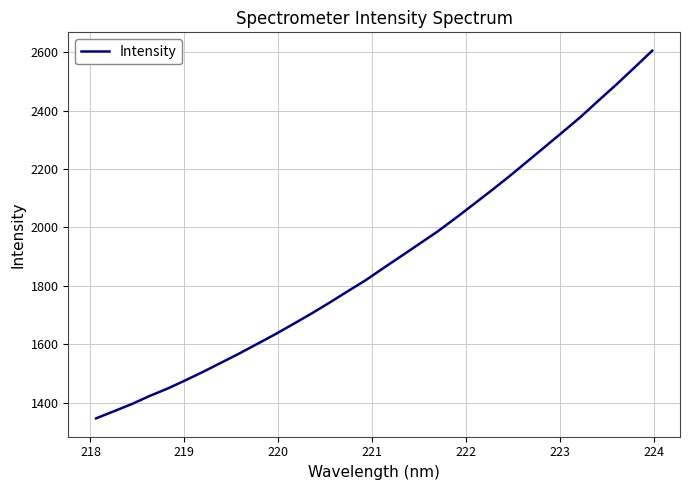

What is the difference between the maximum and second lowest values?

1234.9